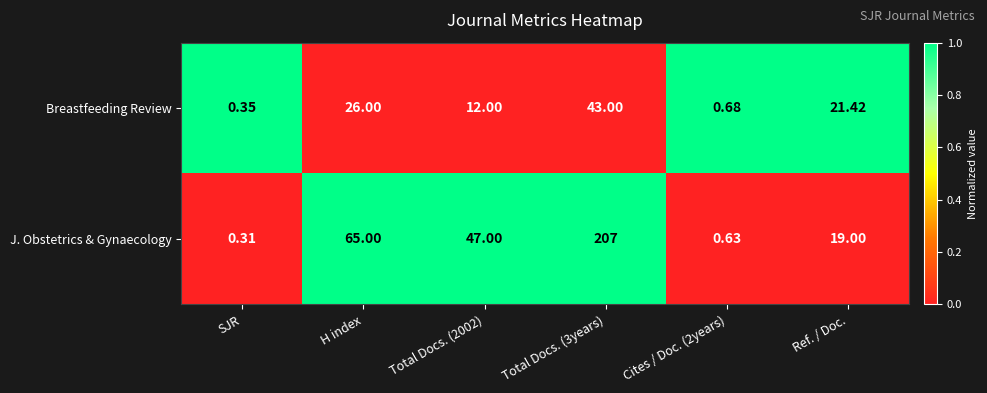

What is the difference between the highest and lowest values at SJR?

0.0